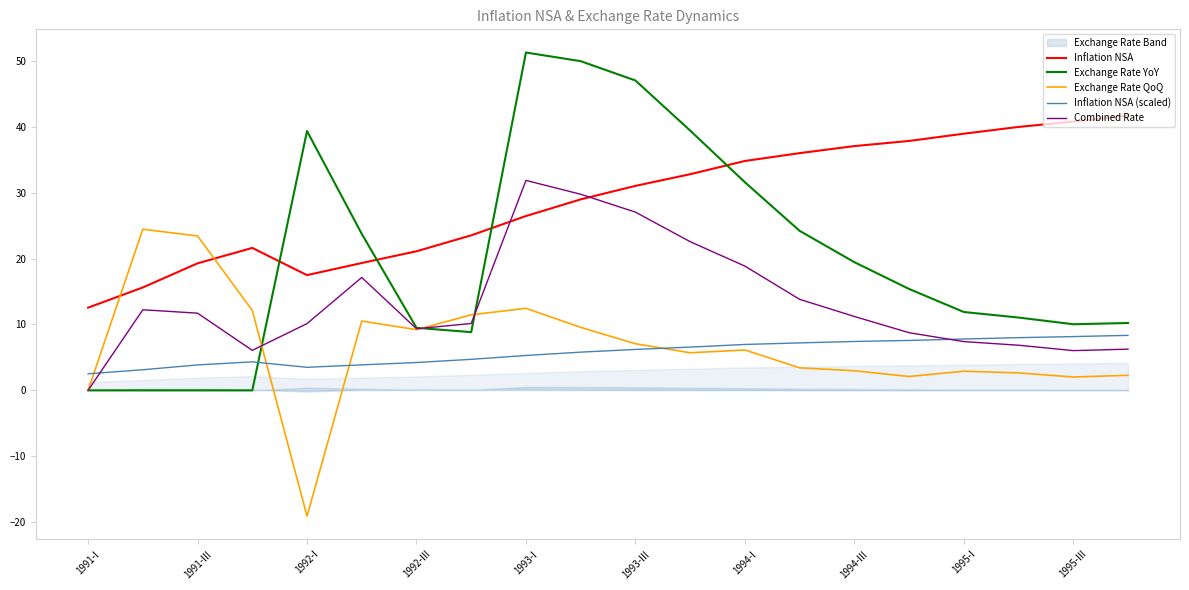

Does the chart display data point markers on the line(s)?

No